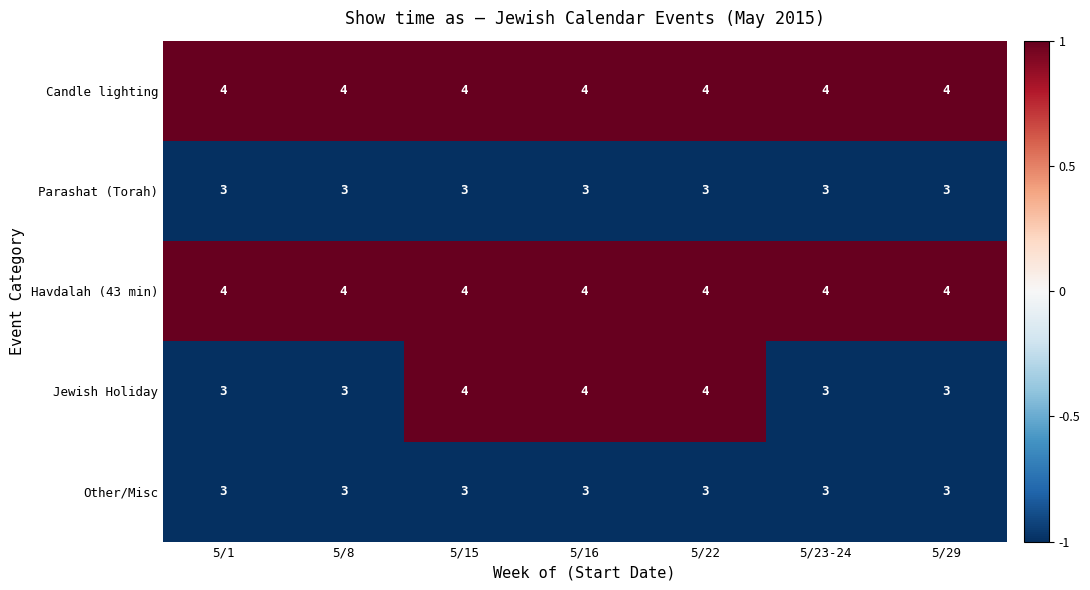

What is the minimum value for Havdalah (43 min)?

4